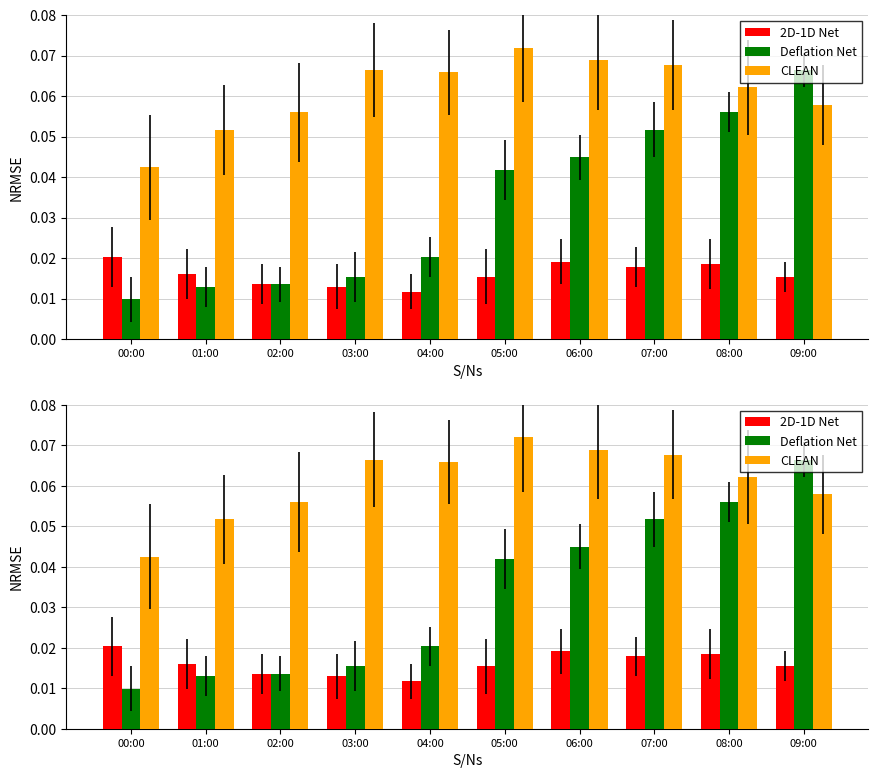

At which label is 2D-1D Net closest to 0?

04:00